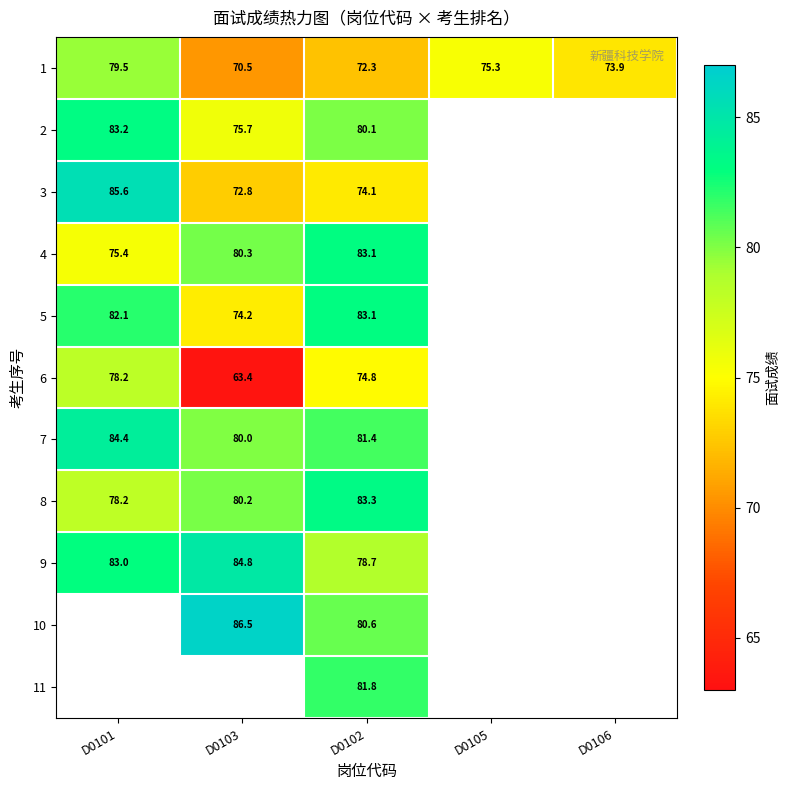

Read the 2 value at D0102.

80.1